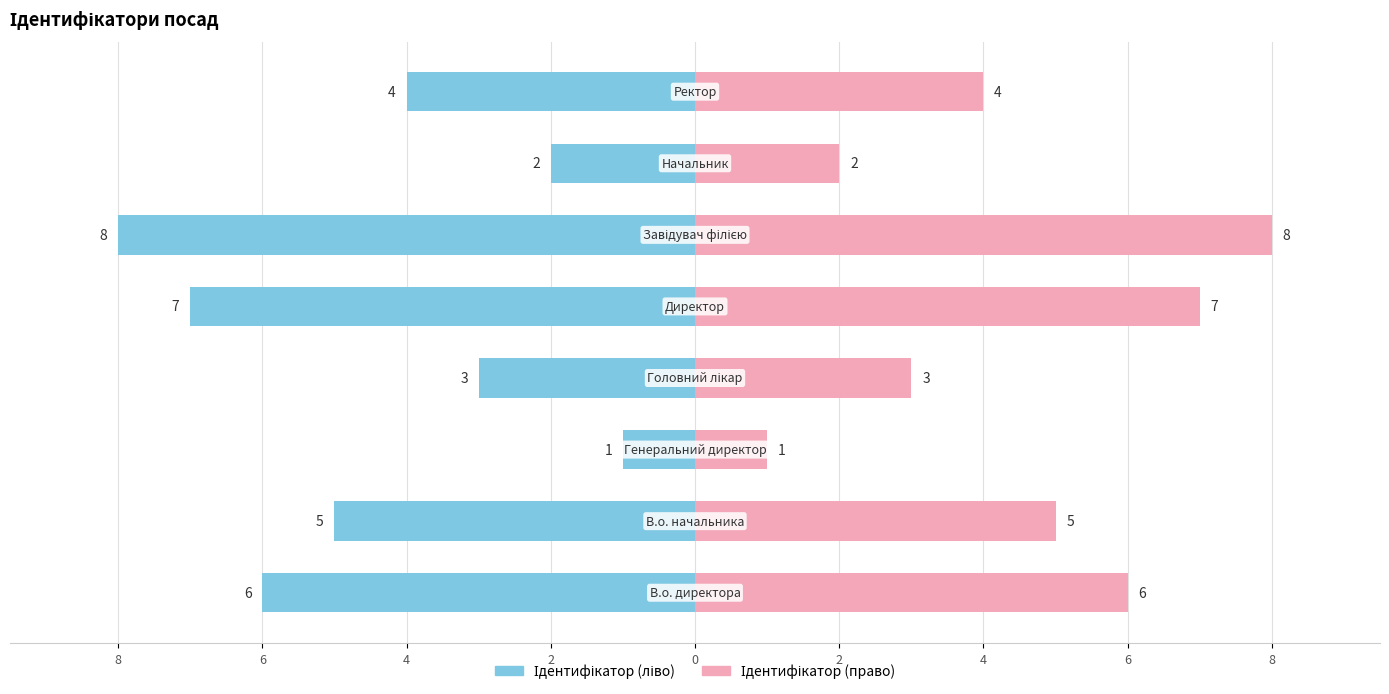

The Ідентифікатор (право) series shows 5 at 2. True or false?

False